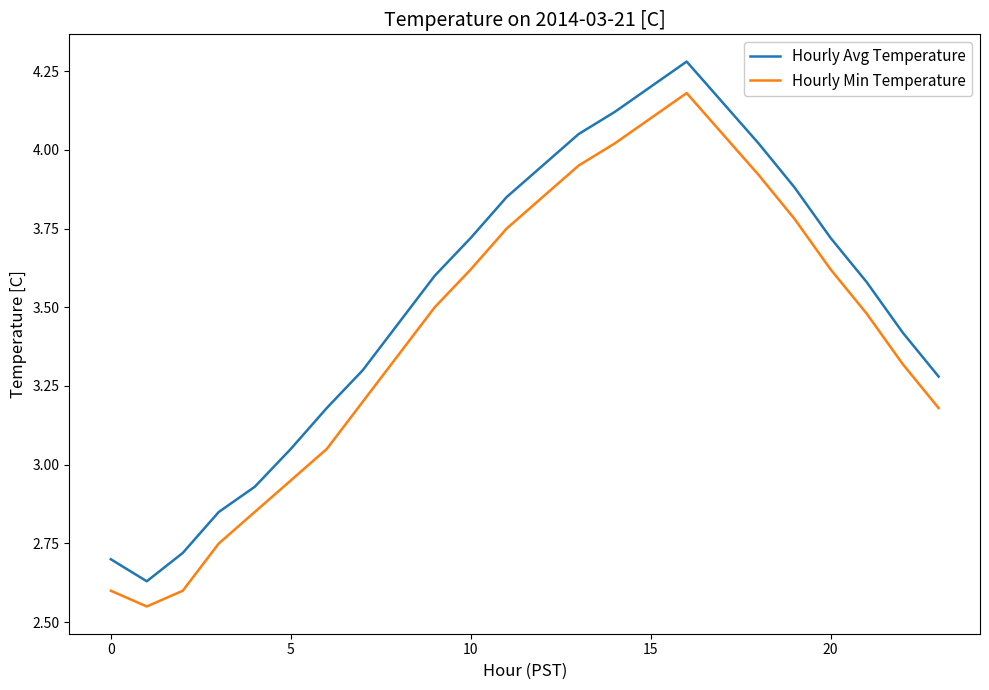

True or false: Hourly Avg Temperature and Hourly Min Temperature cross at least once.

False